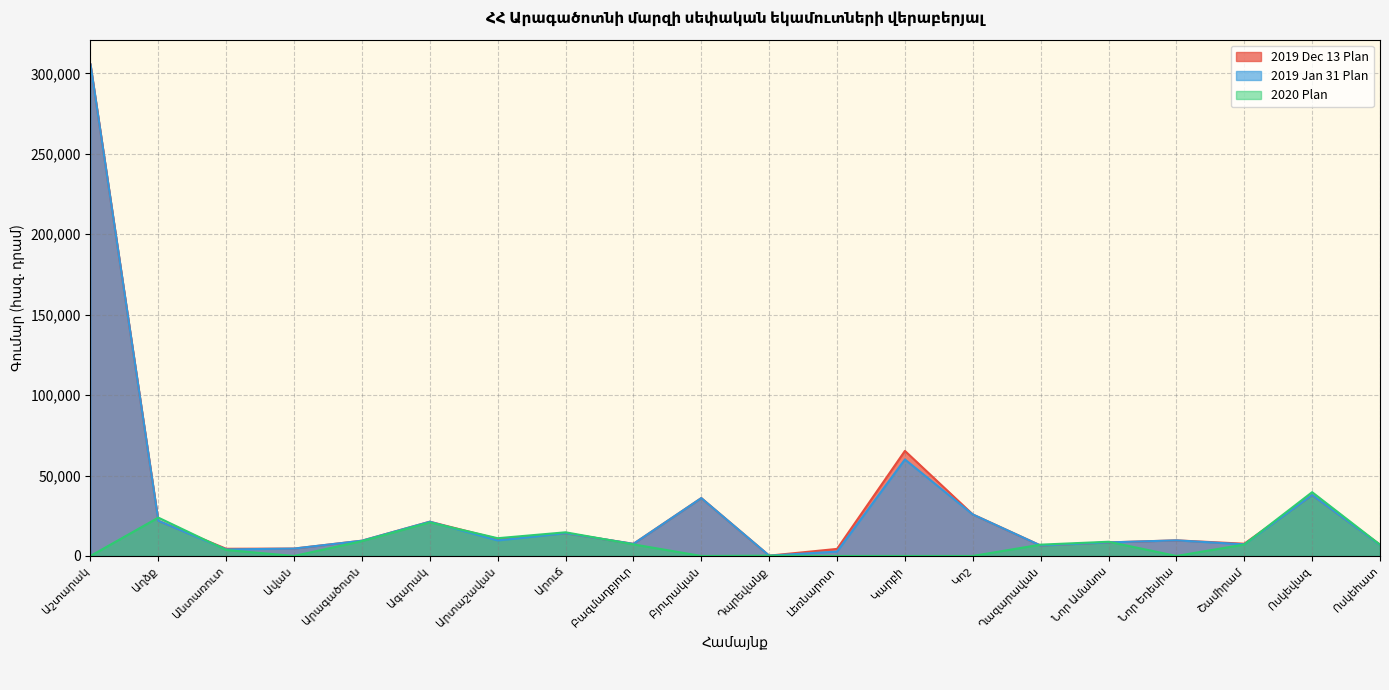

Which category has the highest value in the 2019 Jan 31 Plan series?

Աշտարակ